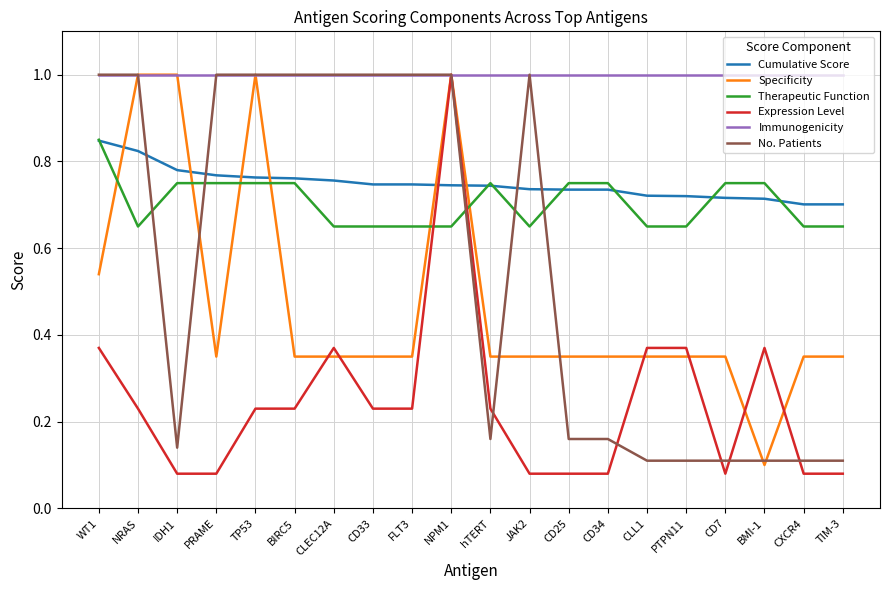

Does the chart display data point markers on the line(s)?

No